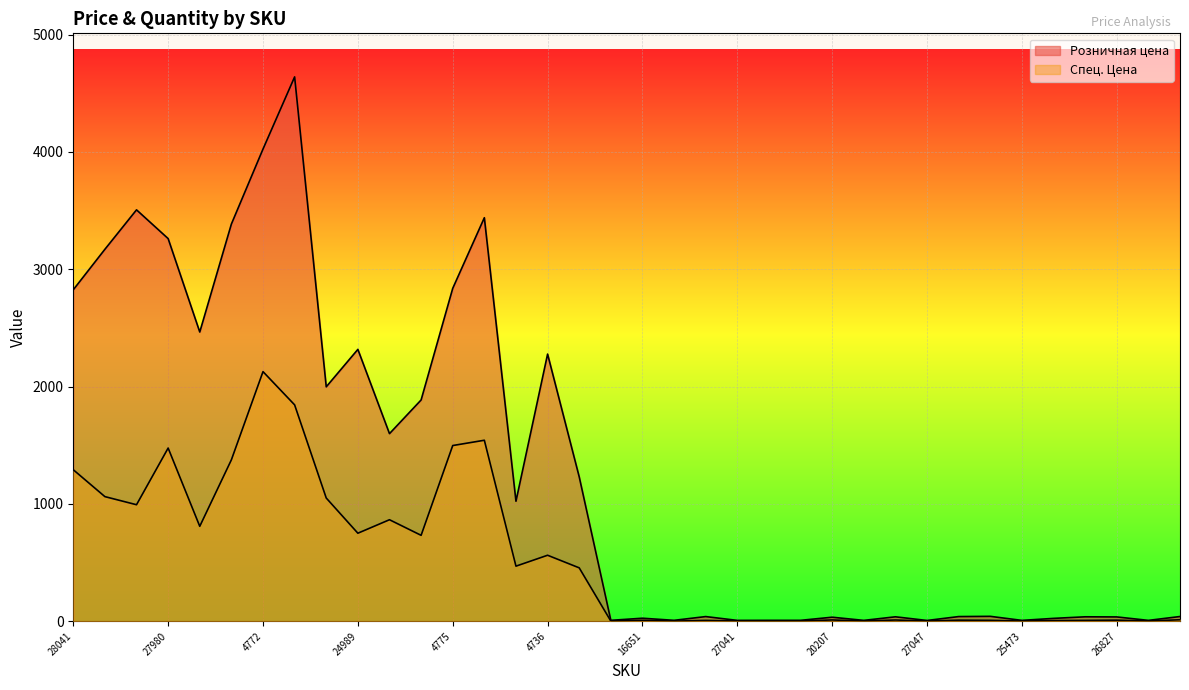

How many categories are shown in the chart?

36